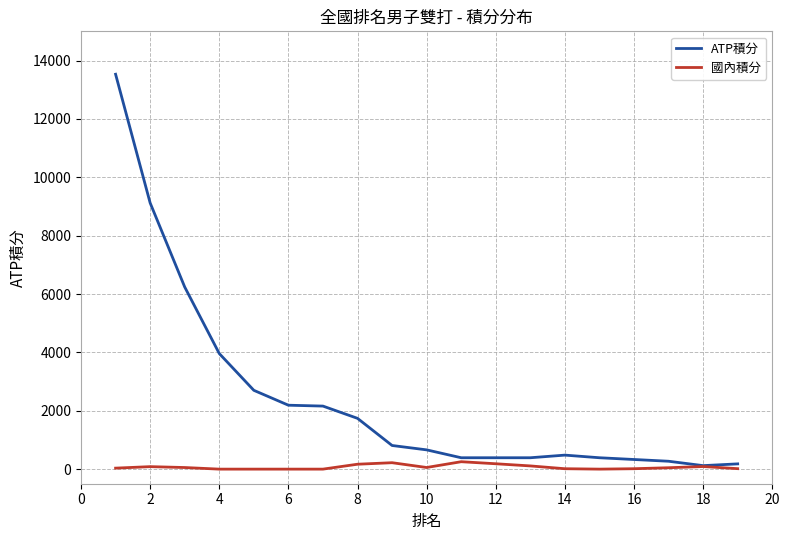

Rank the series by their maximum value, from highest to lowest.

ATP積分, 國內積分